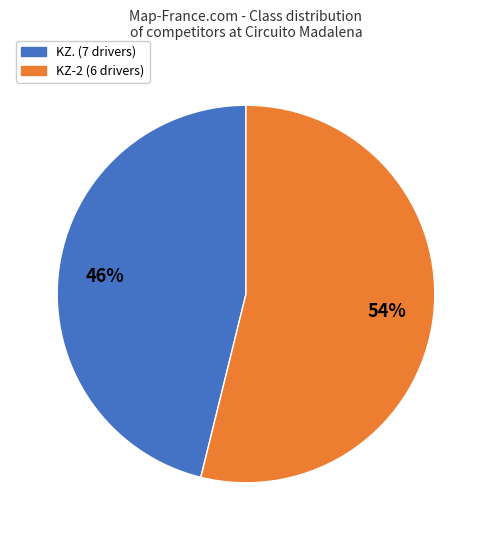

To the nearest percent, what is the difference between the largest and smallest slice percentages?

8%